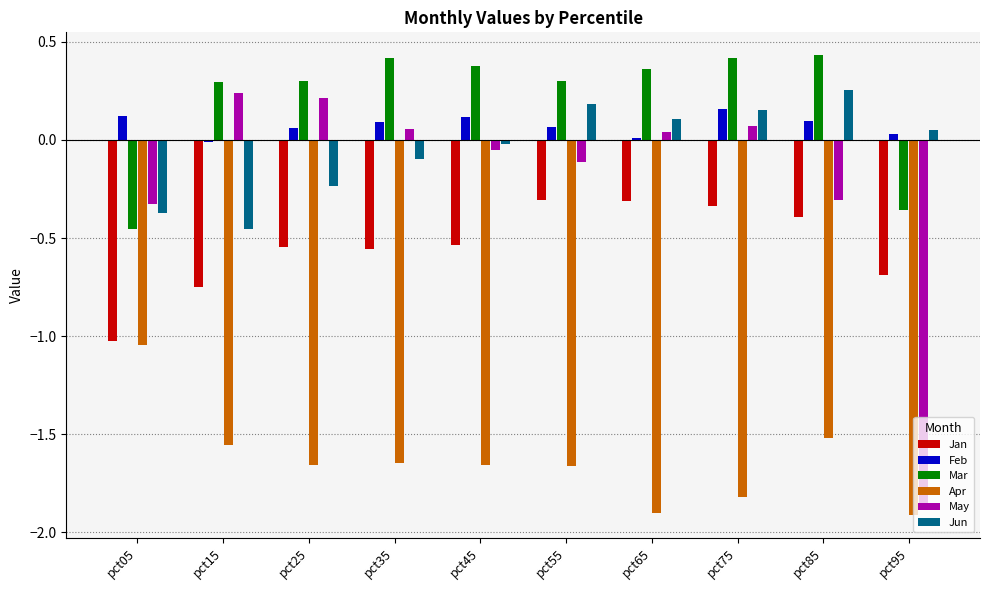

Between pct15 and pct95, which series saw the biggest shift?

May